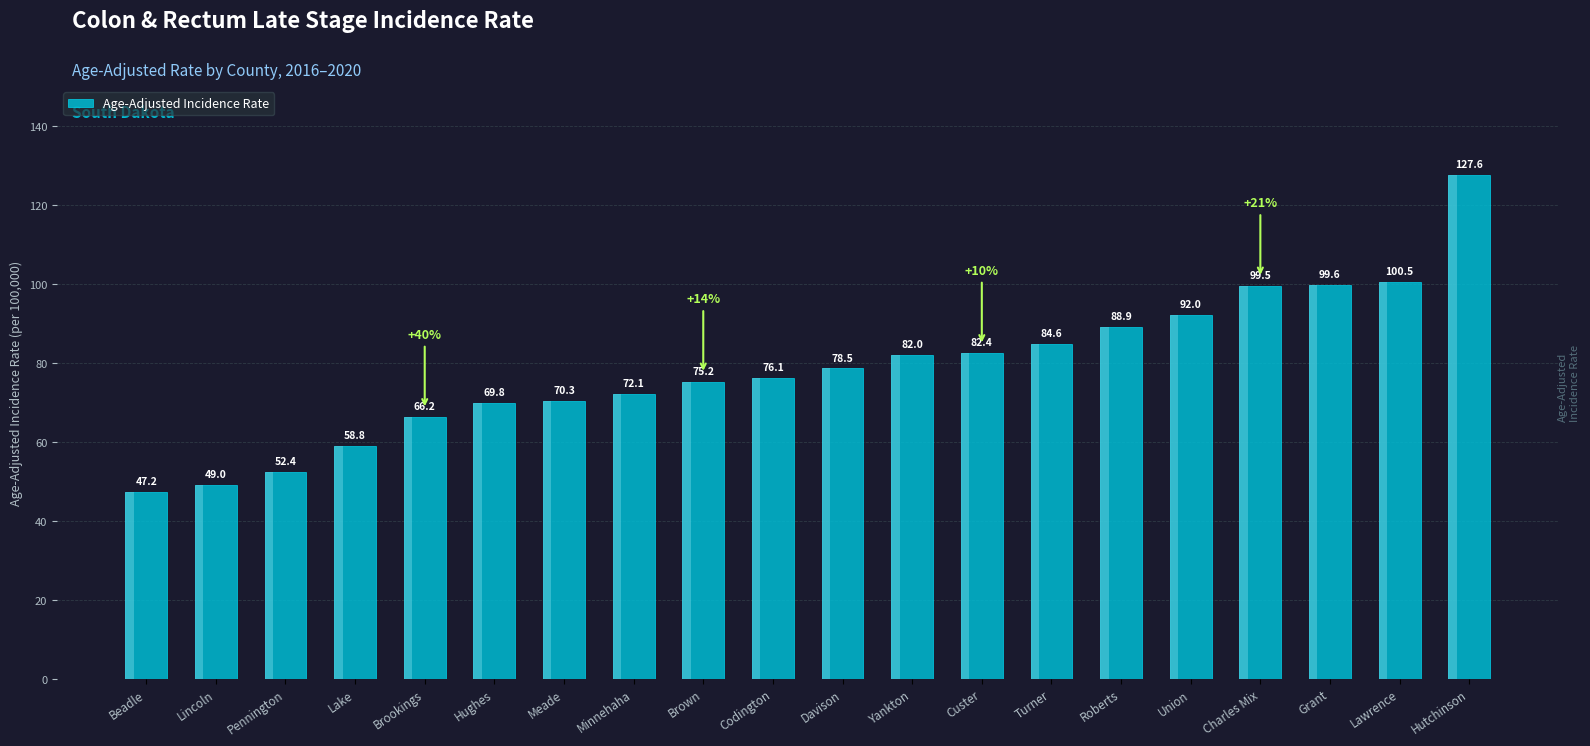

What is the minimum value shown in the chart?

47.2